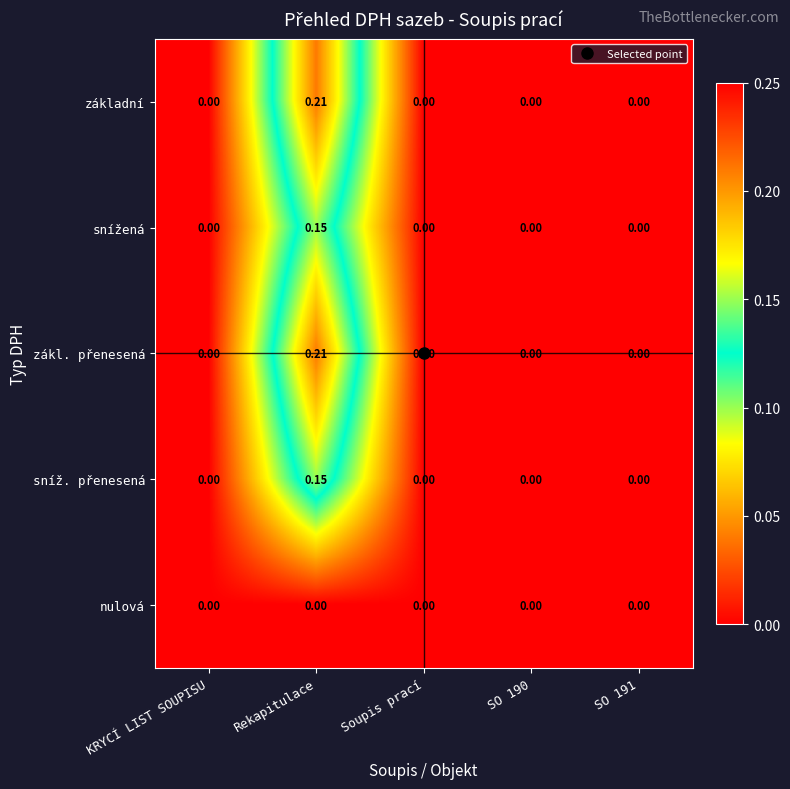

Which label corresponds to the largest value in the chart?

Rekapitulace